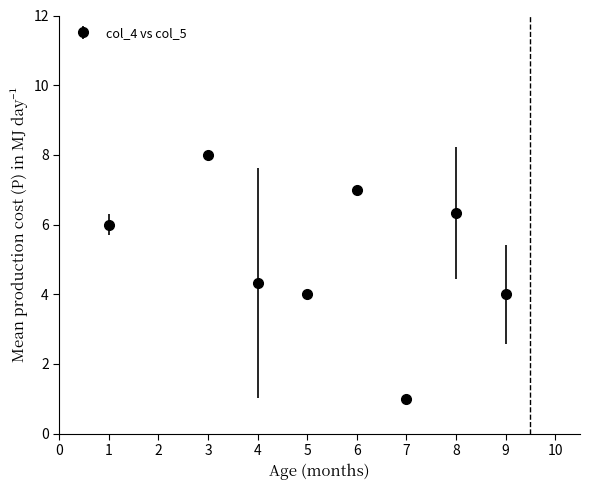

True or false: the data shows 11.0 at 3.

False